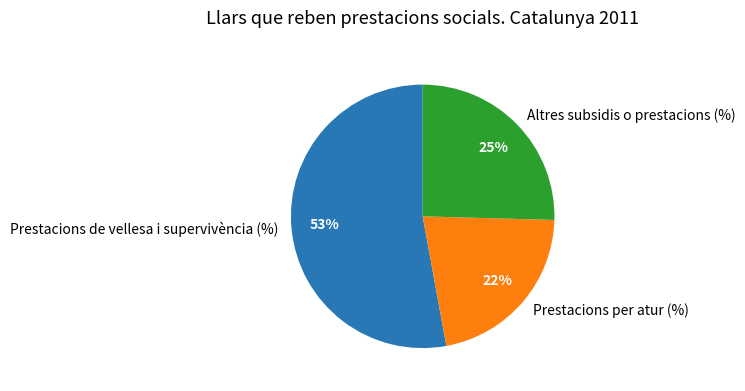

Rank the categories by value from highest to lowest.

Prestacions de vellesa i supervivència (%), Altres subsidis o prestacions (%), Prestacions per atur (%)